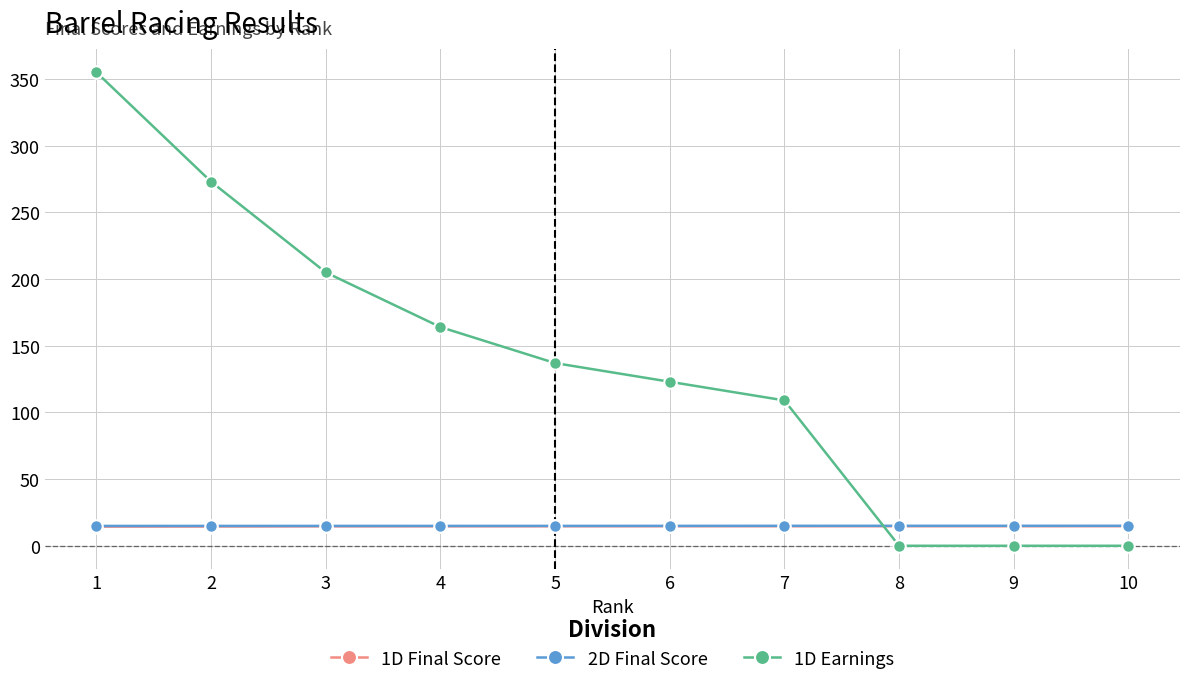

Between 7 and 8, which series saw the biggest shift?

1D Earnings